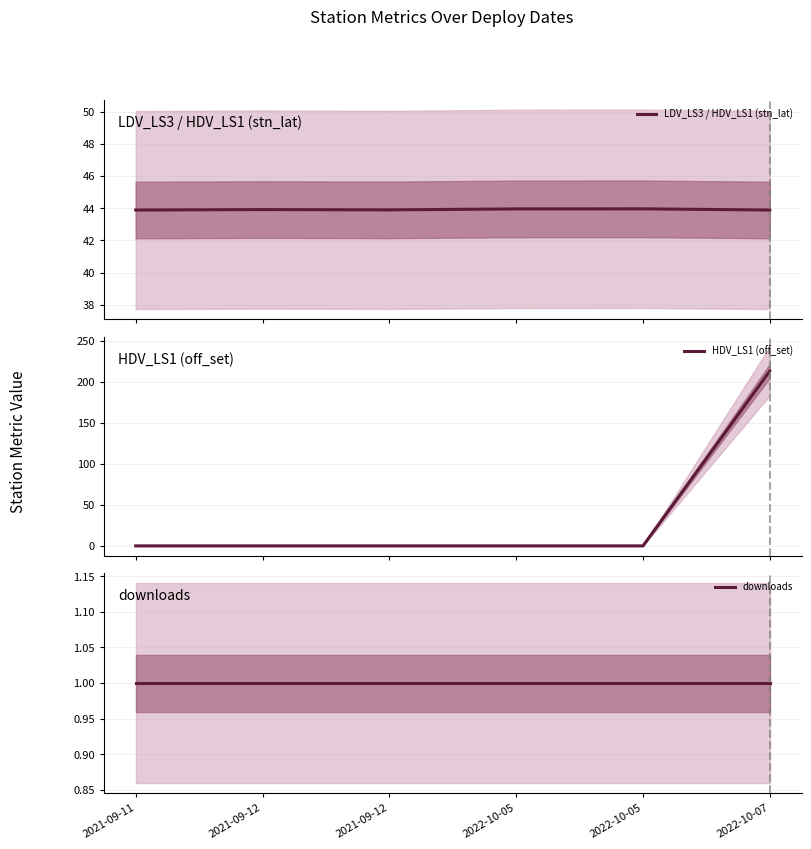

What are all the series names shown in the legend?

LDV_LS3 / HDV_LS1 (stn_lat), HDV_LS1 (off_set), downloads